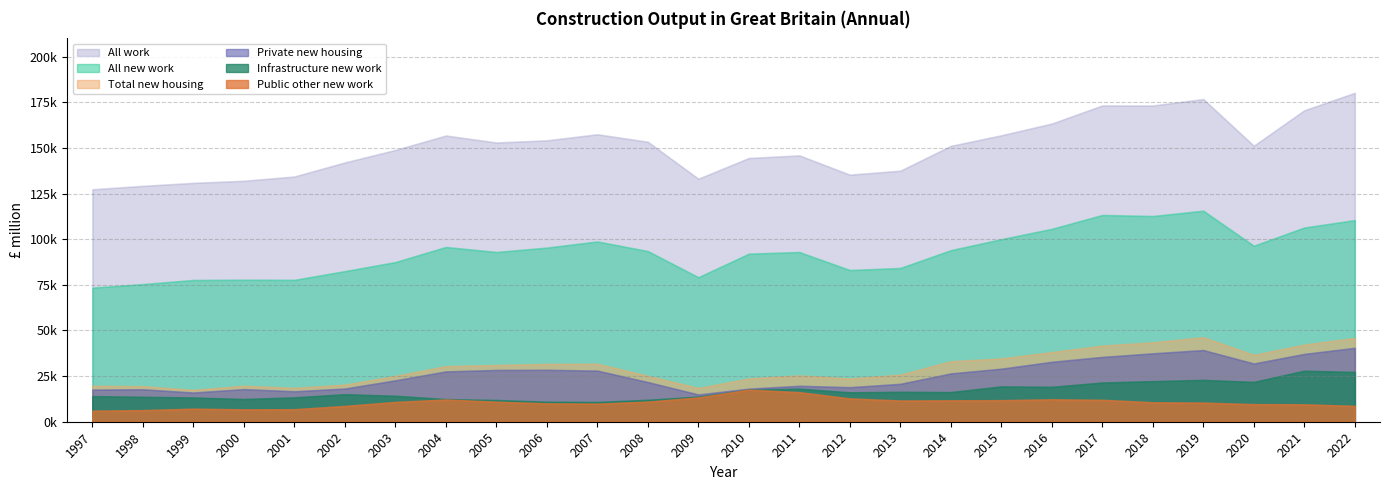

Which label corresponds to the smallest value in the chart?

1997